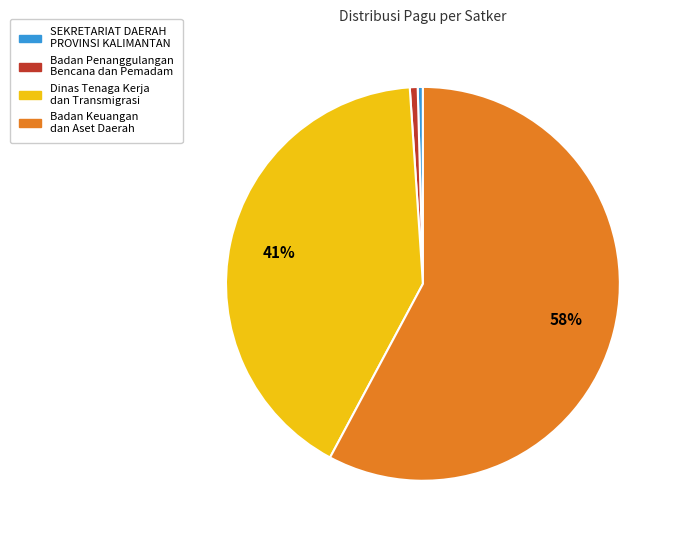

Does any single category account for the majority?

Yes